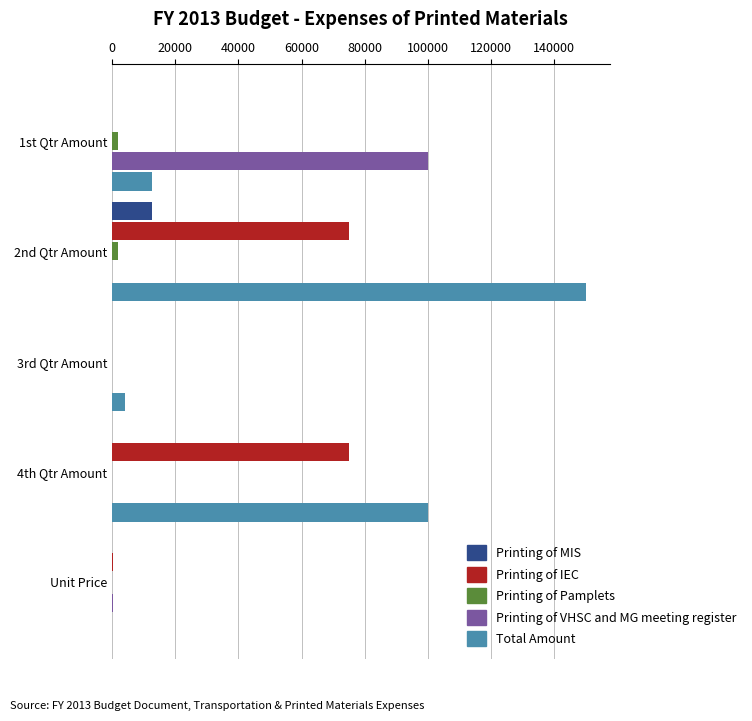

Which series has the largest total across all categories?

Total Amount